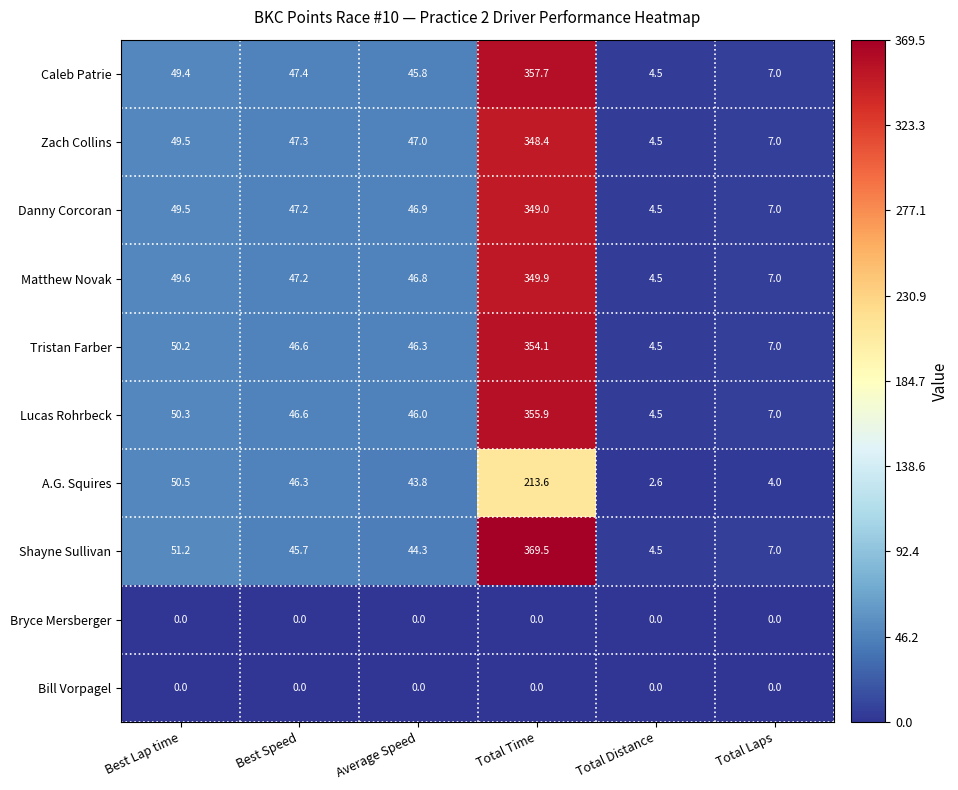

How many data points in Danny Corcoran are above 47?

3